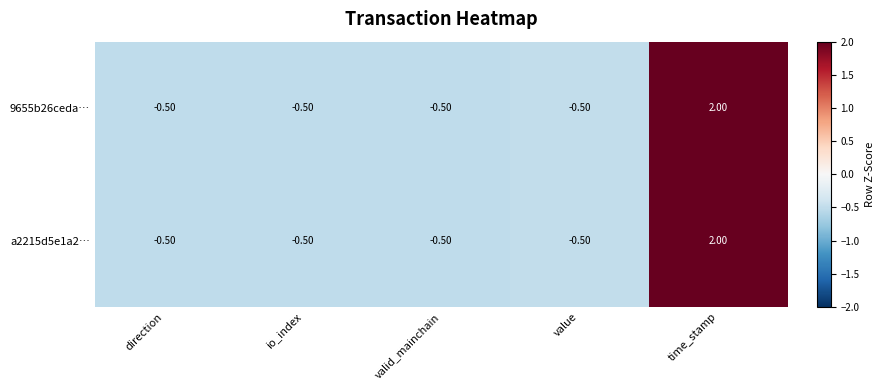

At which category is the sum across all series the highest?

time_stamp